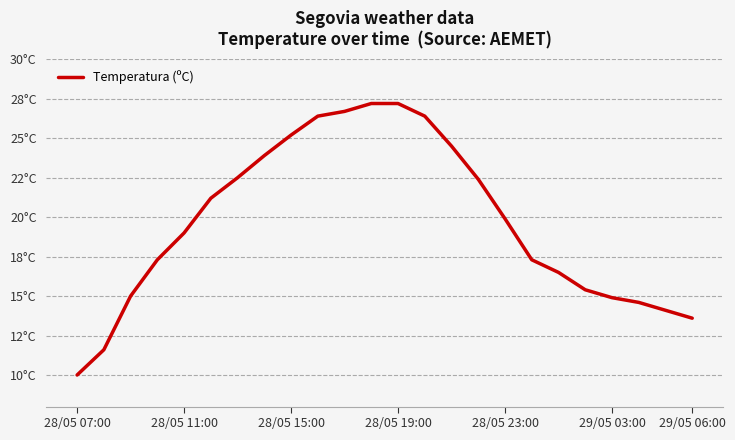

Is this an area chart (filled region under the line)?

No